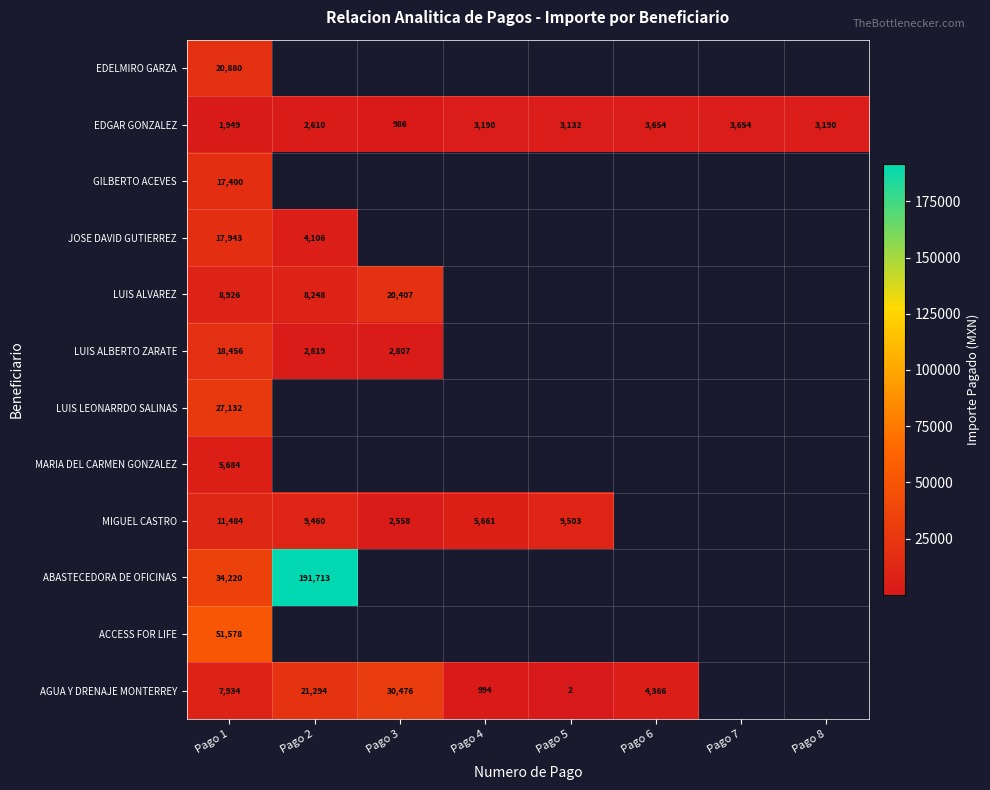

Is it true that AGUA Y DRENAJE MONTERREY equals 30476 at Pago 3?

True